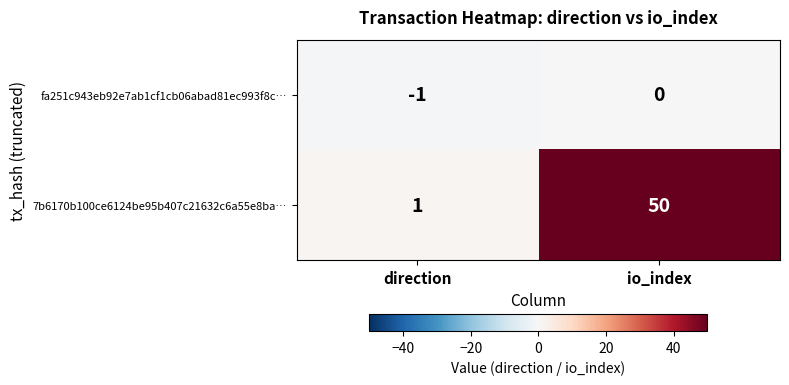

Which series has the largest range (max minus min)?

7b6170b100ce6124be95b407c21632c6a55e8ba…